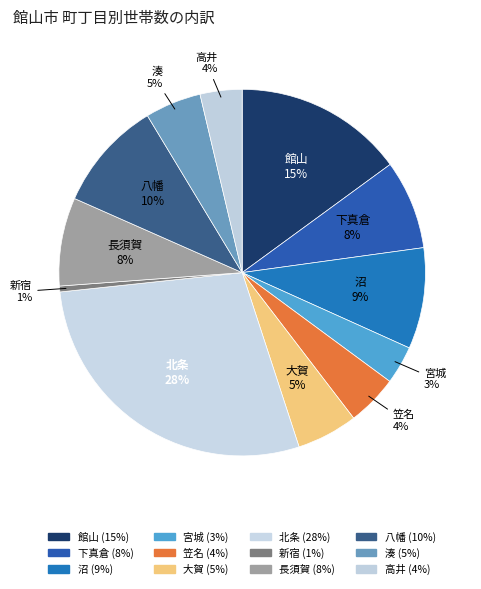

What is the smallest slice in the pie chart?

新宿